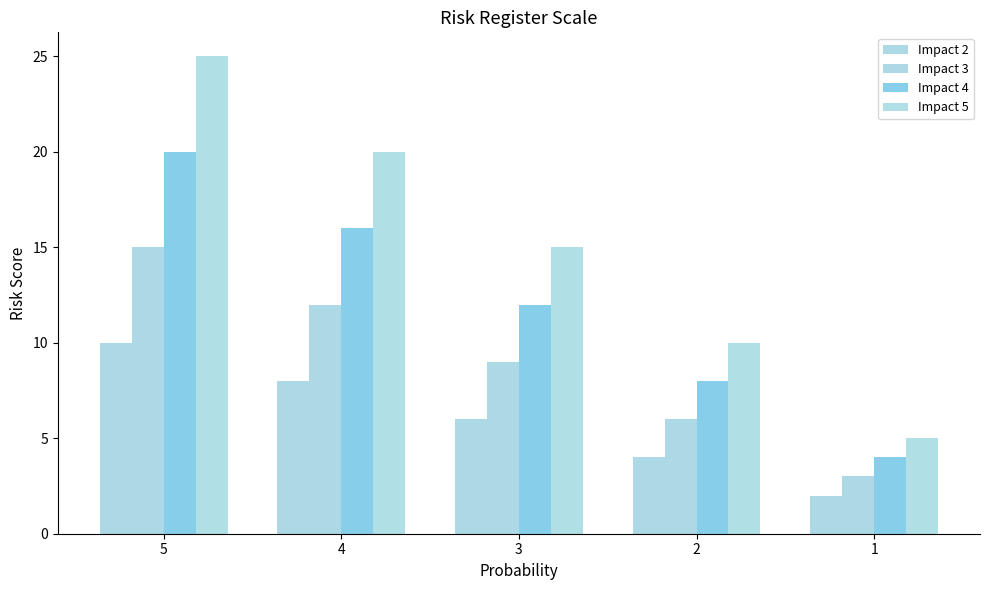

Is the value of Impact 4 at 3 greater than the value of Impact 2 at 4?

Yes